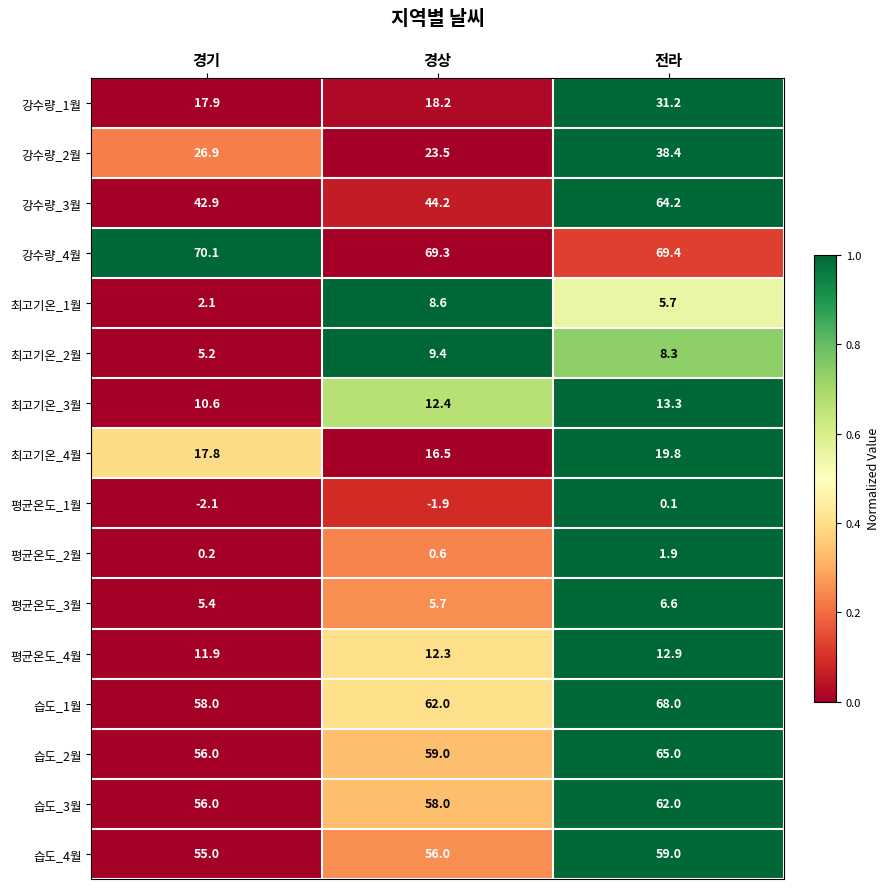

What is the greatest value displayed?

70.1